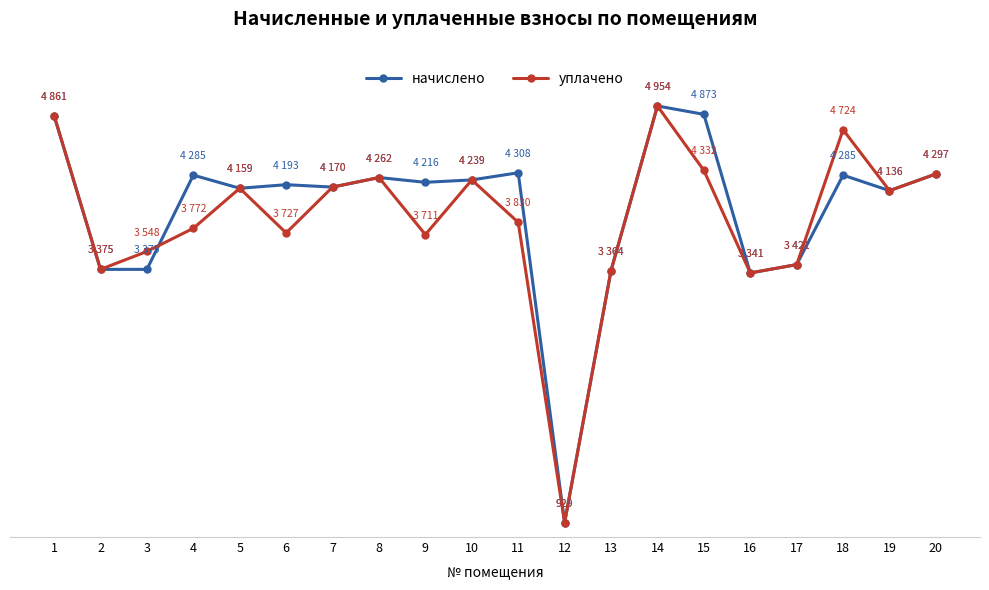

At which category does начислено reach its first local valley?

5